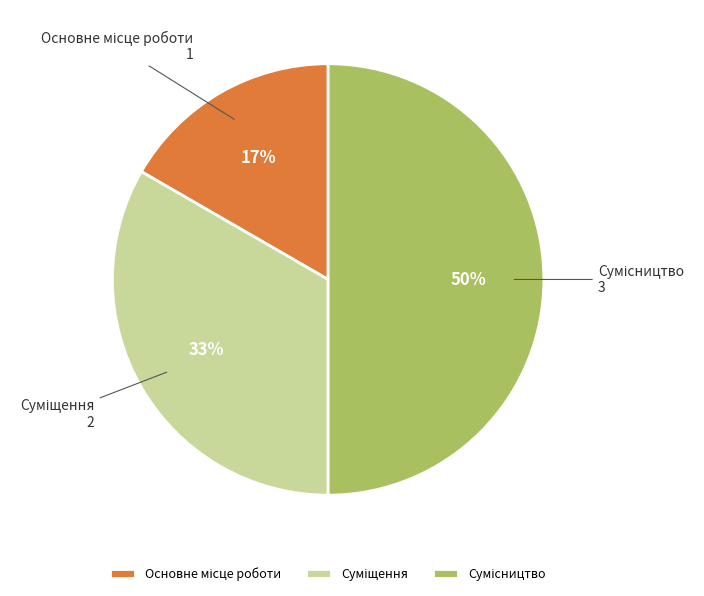

To the nearest percent, what is the average slice percentage?

33%